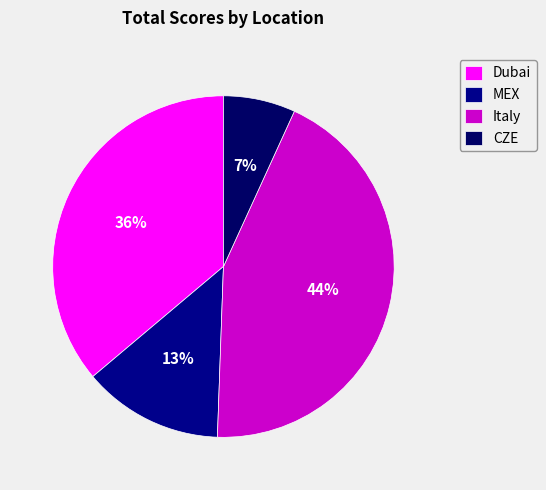

How many segments does this pie chart have?

4